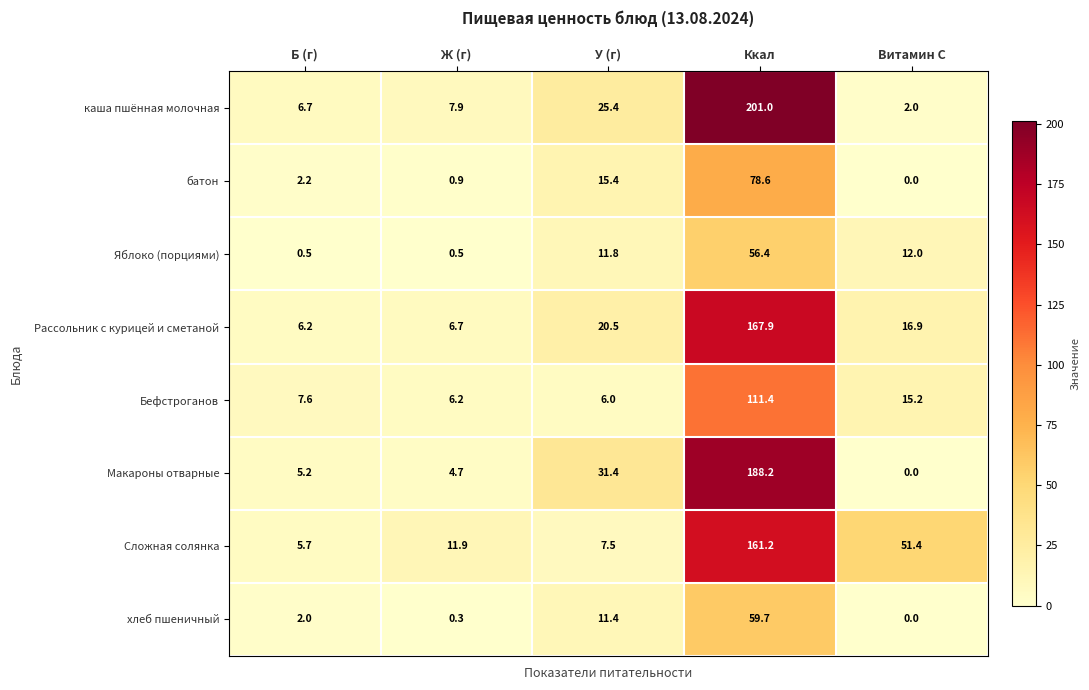

What is the highest value of the каша пшённая молочная series?

201.0